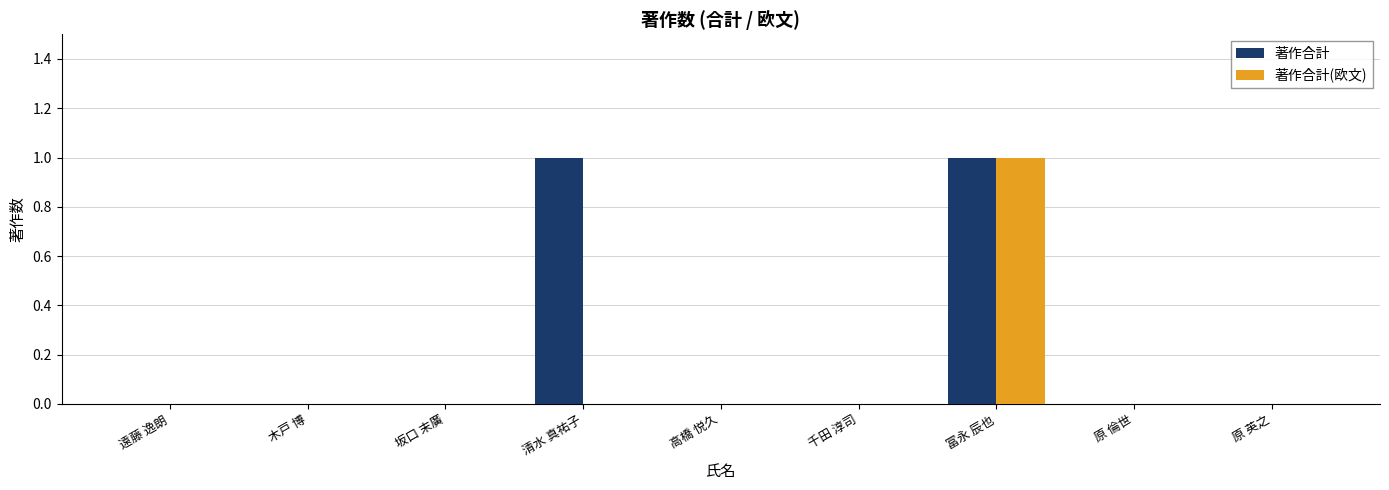

True or false: 著作合計 has a value of 0 at 木戸 博.

True